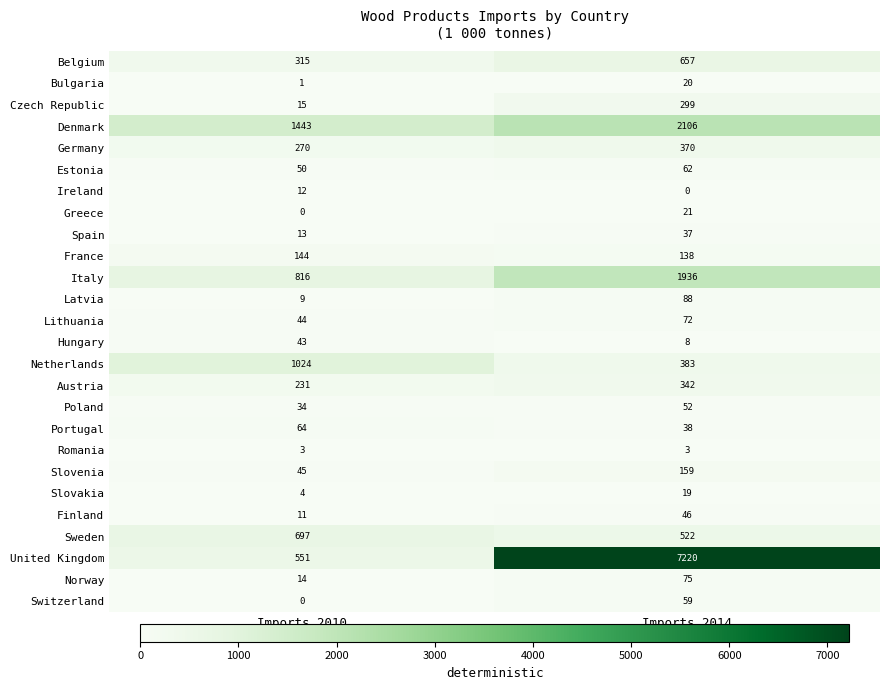

Which series has the largest total across all categories?

United Kingdom